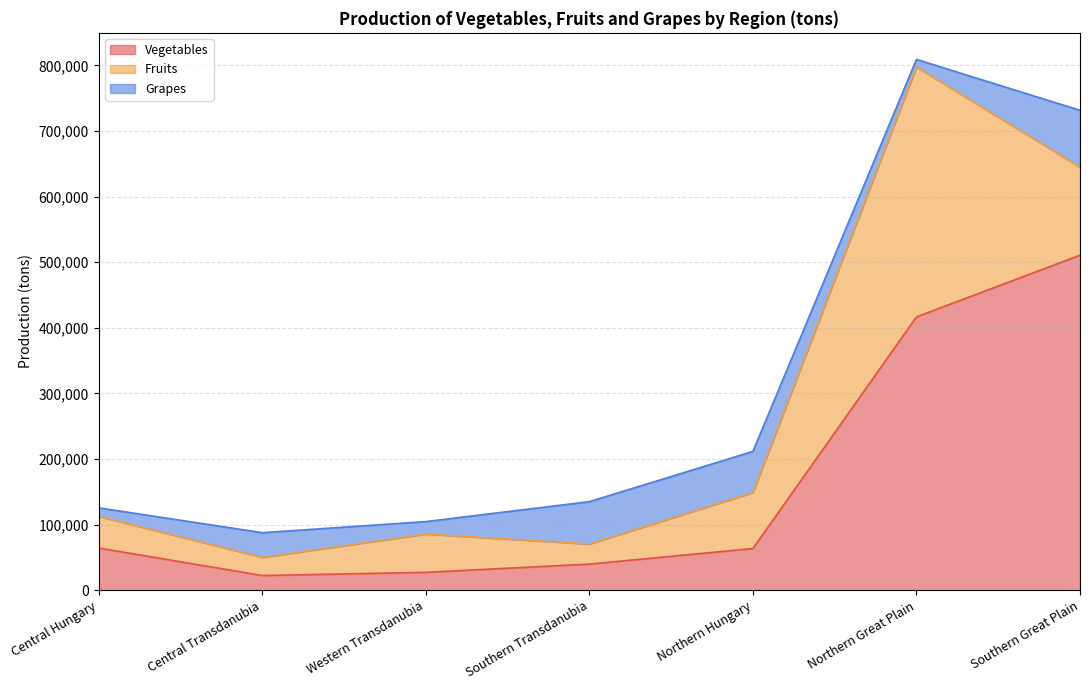

Is the value of Vegetables at Northern Great Plain greater than the value of Grapes at Southern Transdanubia?

Yes